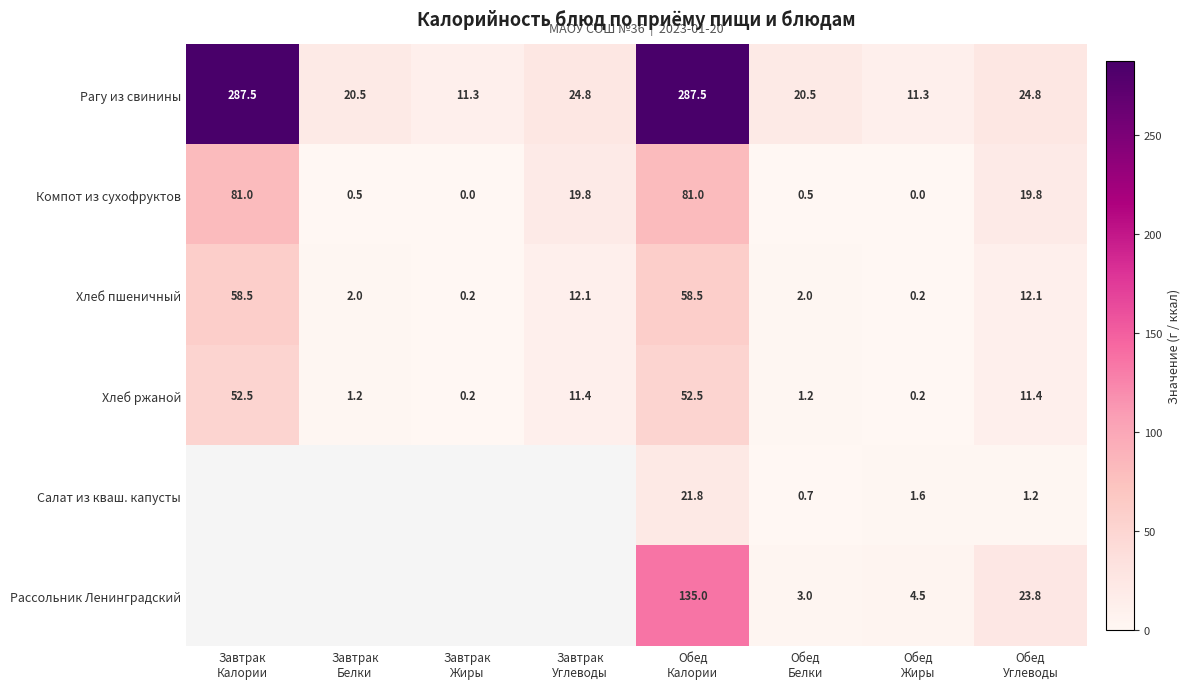

What is the difference between the maximum and minimum values in the Хлеб ржаной series?

52.3